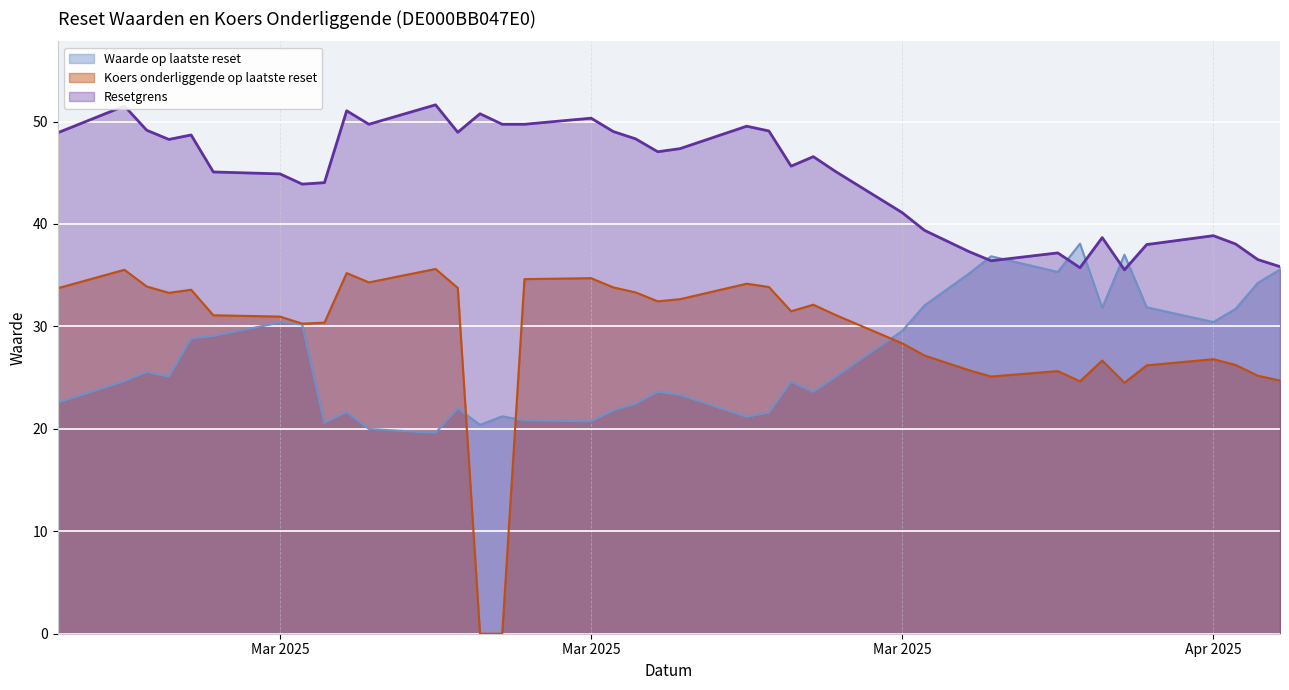

The value of Koers onderliggende op laatste reset at 2025-04-11 is 8.6. True or false?

False